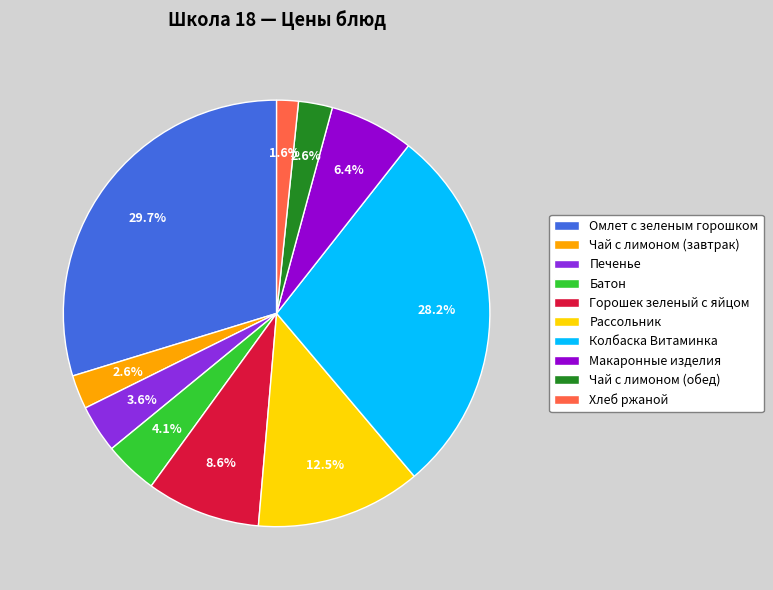

Which category has the biggest portion of the pie?

Омлет с зеленым горошком